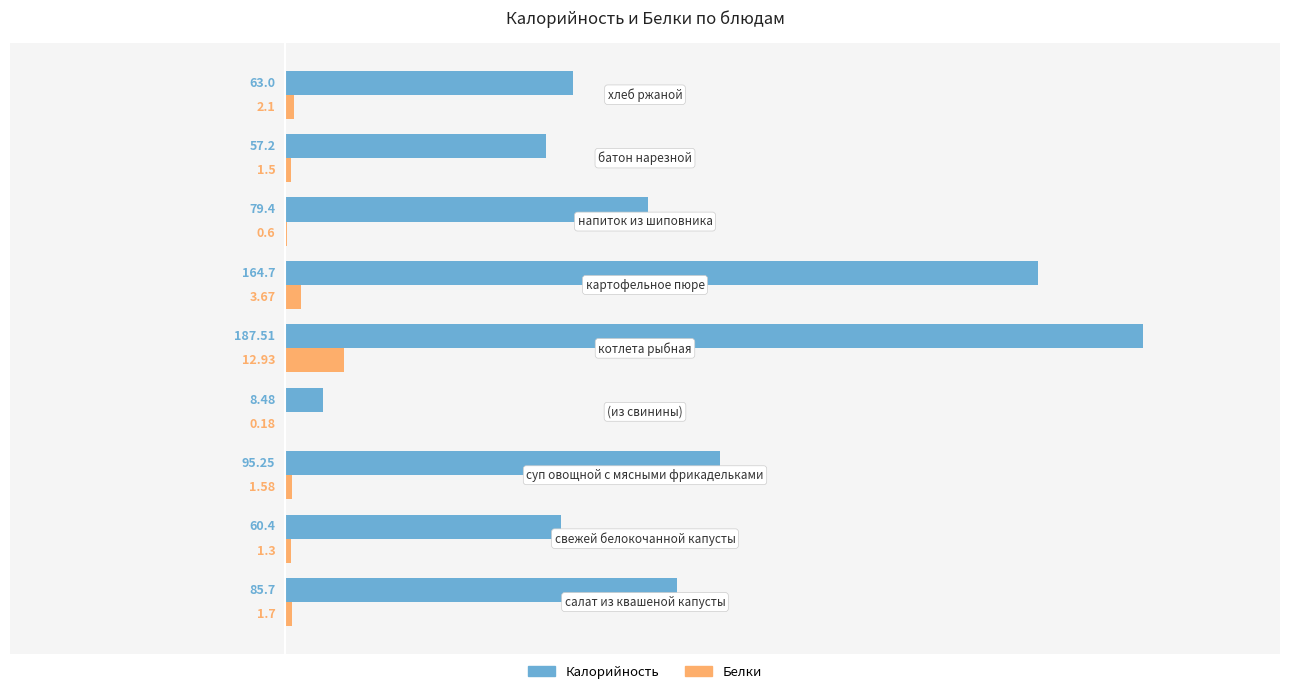

What is the sum of all Калорийность values?

801.6